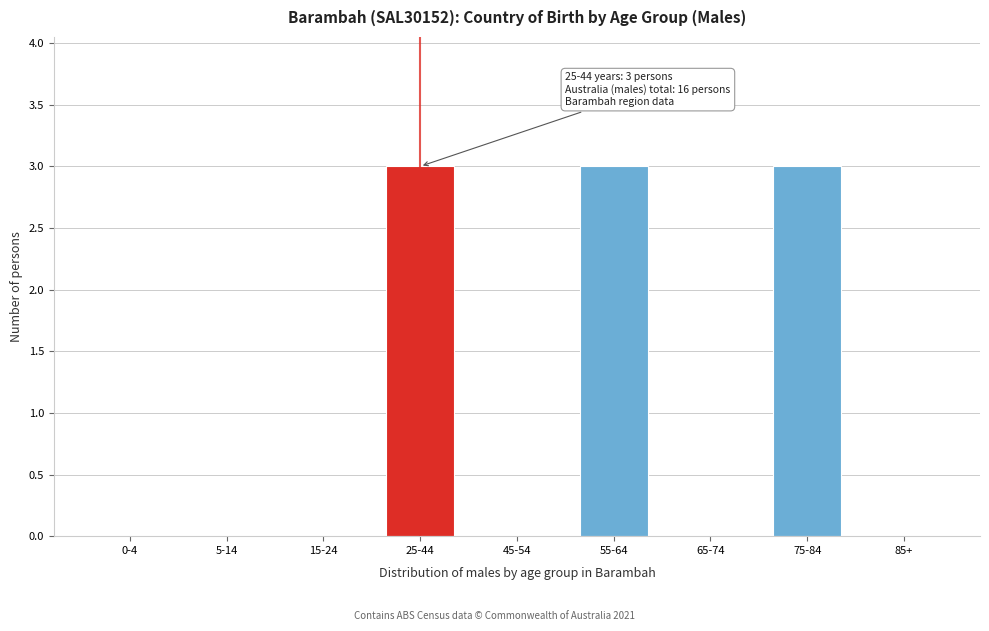

Reading right to left, extract all data points from this chart.

85+=0	75-84=3	65-74=0	55-64=3	45-54=0	25-44=3	15-24=0	5-14=0	0-4=0